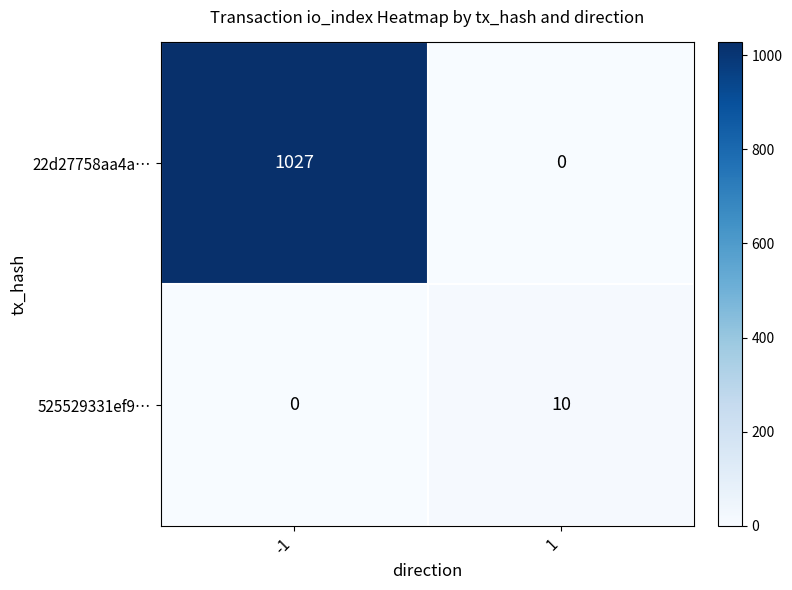

Which series has the largest range (max minus min)?

22d27758aa4a…